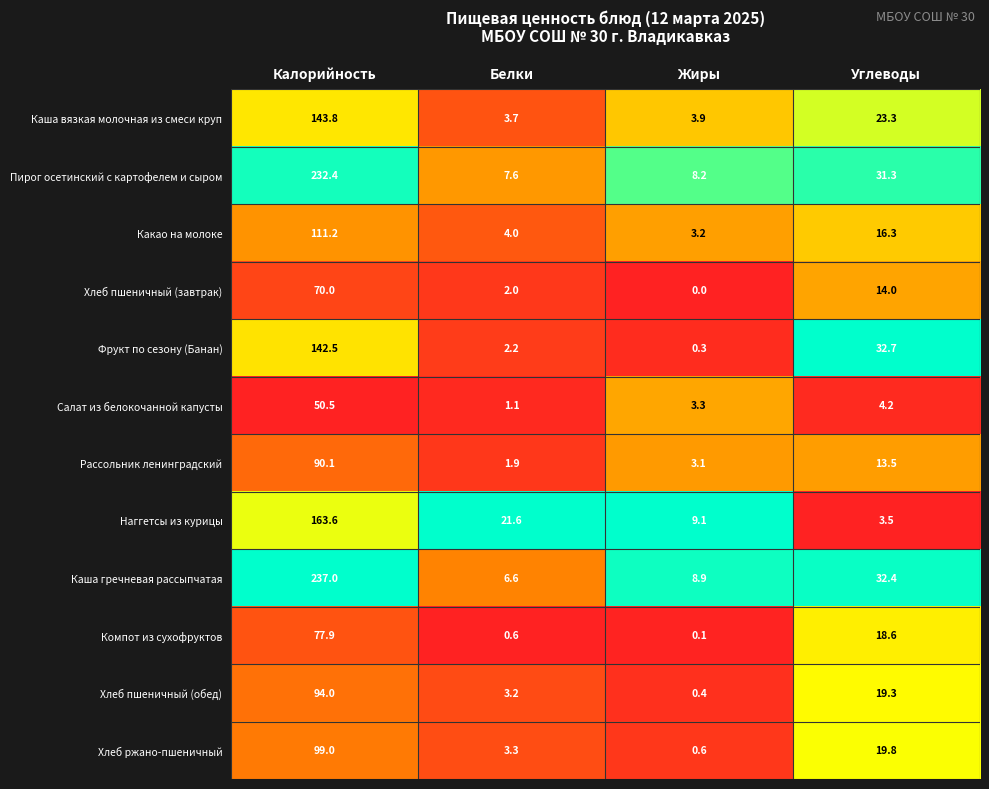

What is the sum of the Какао на молоке values at Углеводы and Жиры?

19.5